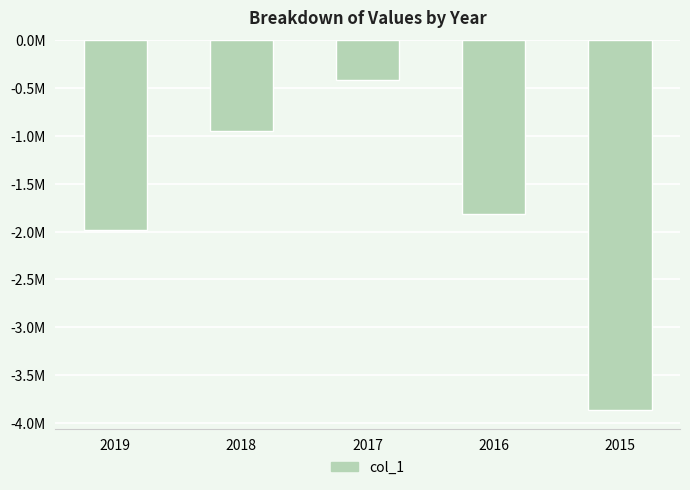

How many data points are less than -1816242?

3